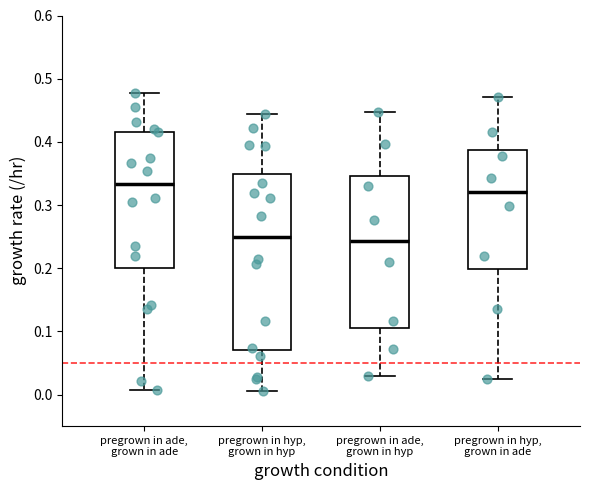

Where does the lower whisker of the box for pregrown in ade, grown in hyp end on the y-axis? The values are not printed on the chart, so give them approximately, as read against the axis.

0.03